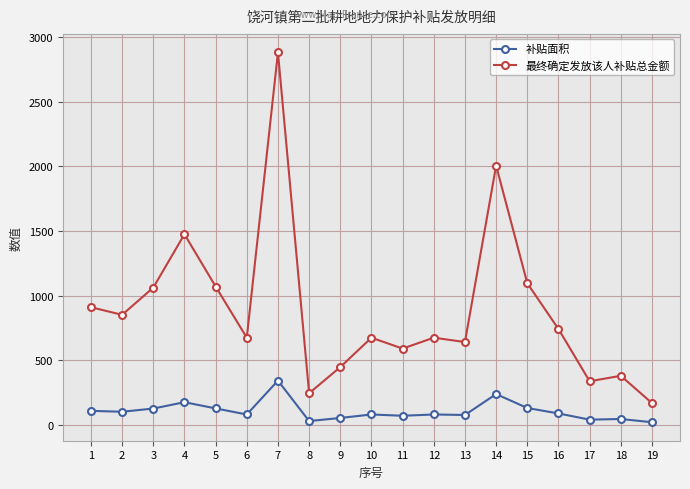

The value of 补贴面积 at 1 is 108.0. True or false?

True